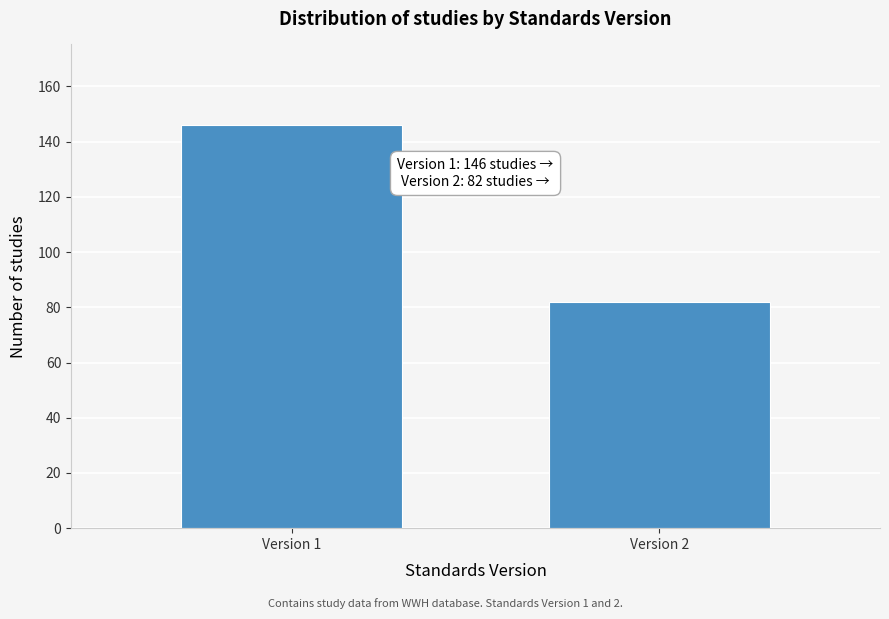

Reading right to left, list all the values displayed in this chart.

82	146